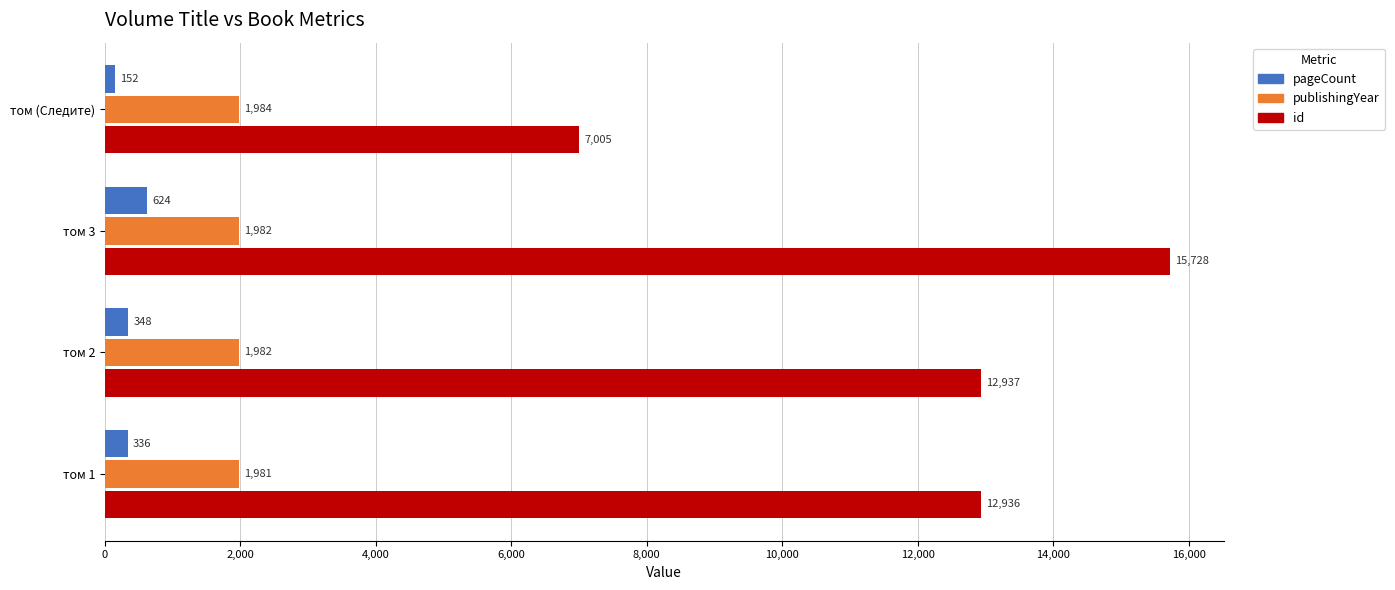

What is the difference between the second highest and minimum values in the pageCount series?

196